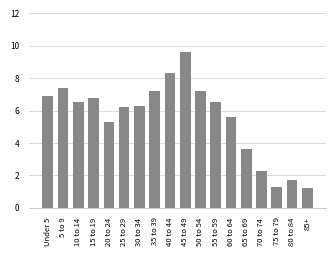

Which label corresponds to the largest value in the chart?

45 to 49